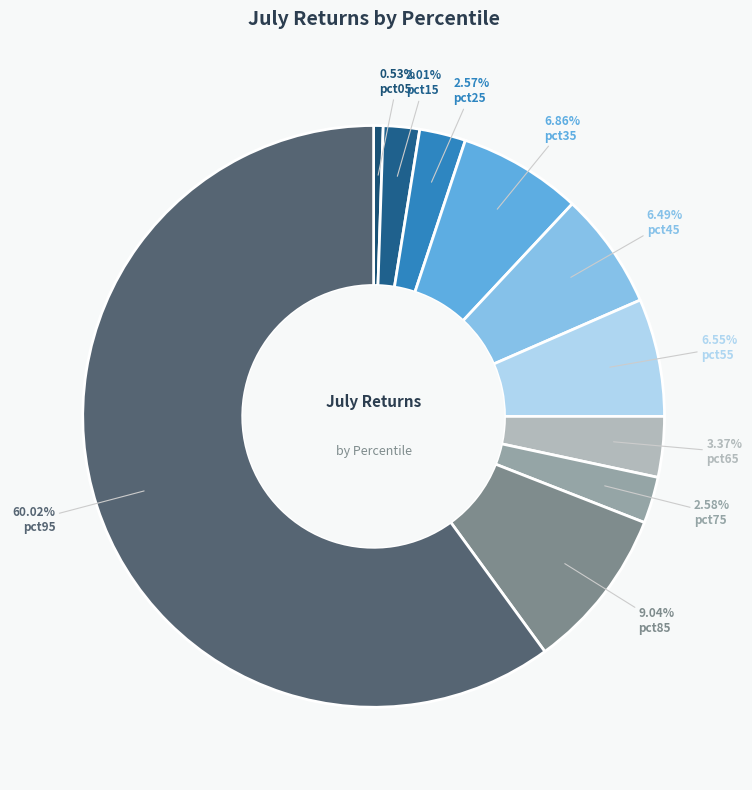

How many segments does this pie chart have?

10